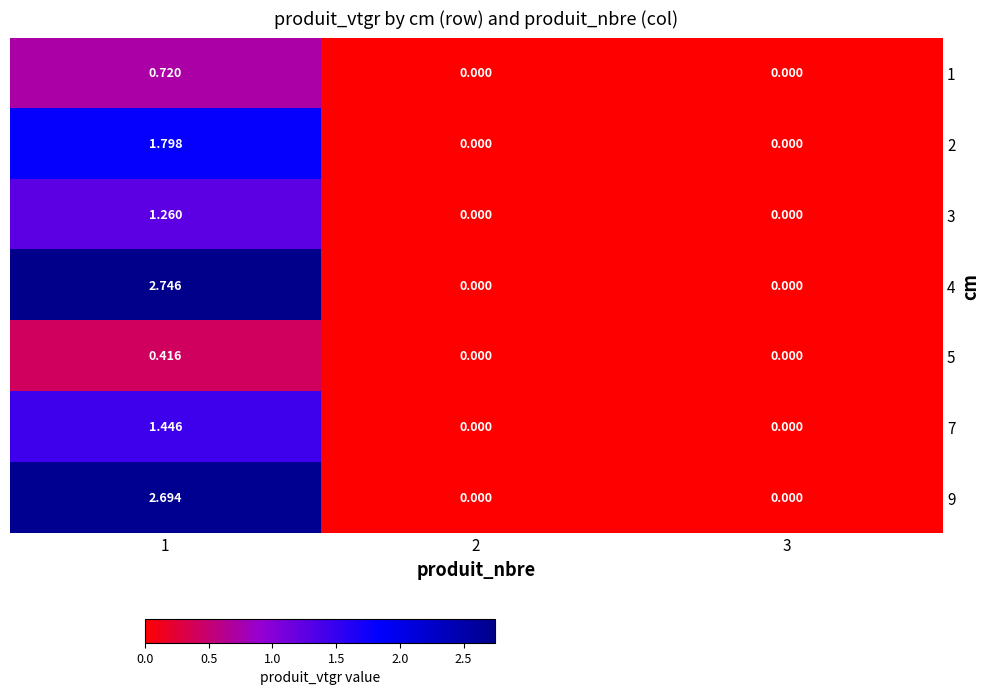

Which series changed the most between 1 and 3?

4